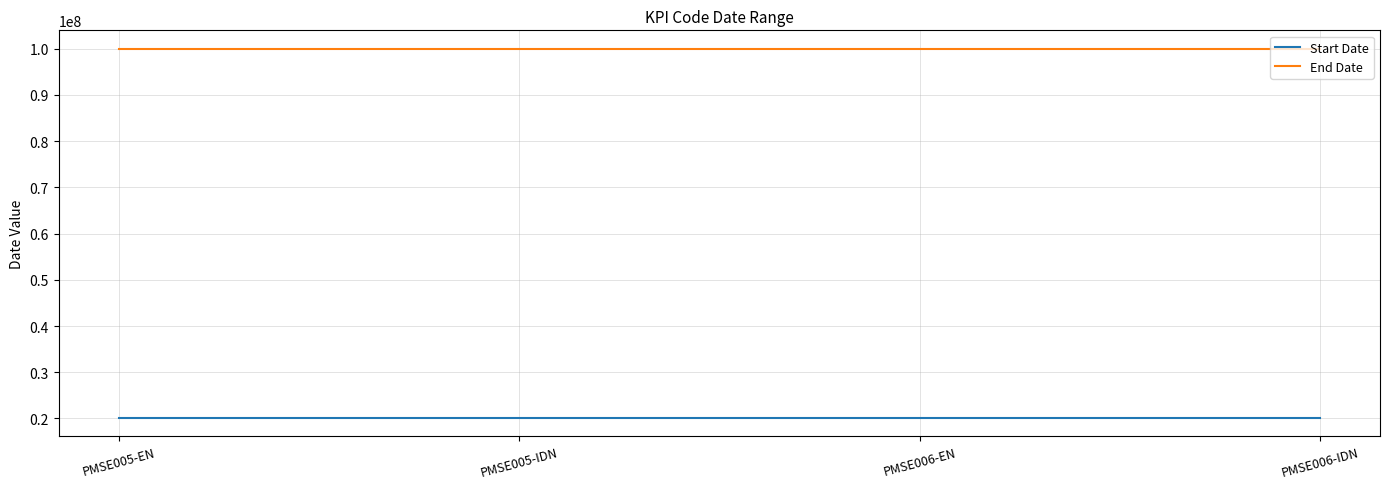

What is the maximum value shown in the chart?

99991231